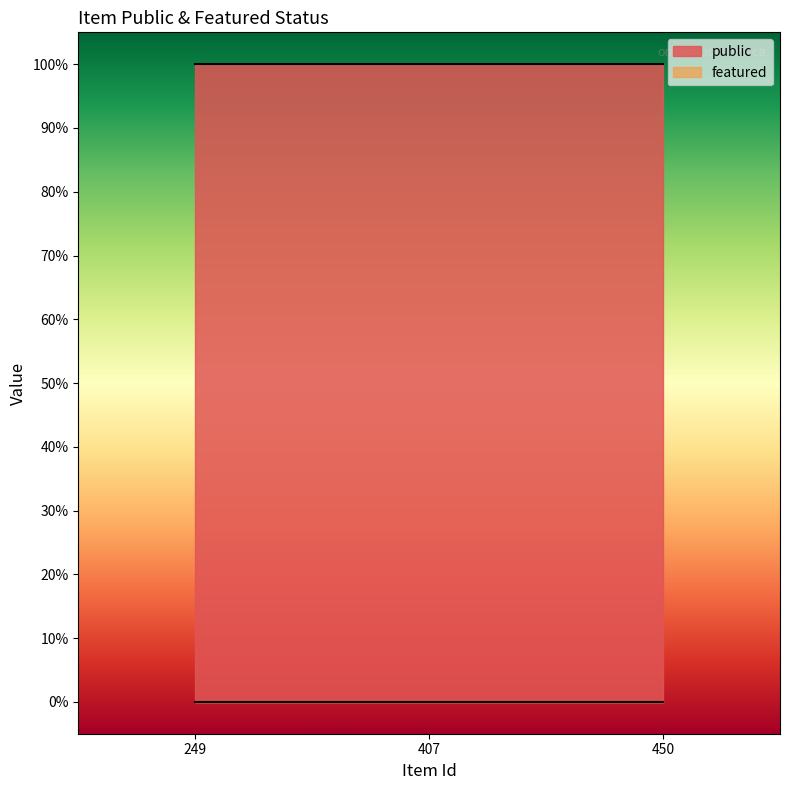

Reading right to left, list all the values displayed in this chart.

public: 1	1	1
featured: 0	0	0